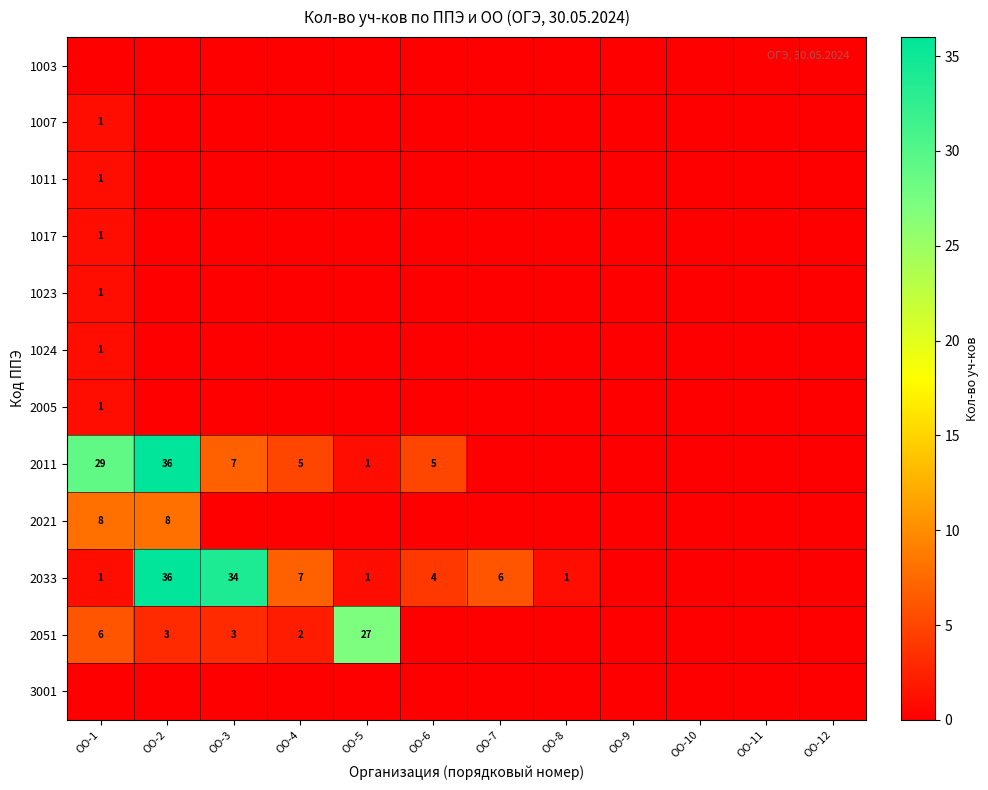

The value of 2011 at ОО-4 is 5. True or false?

True